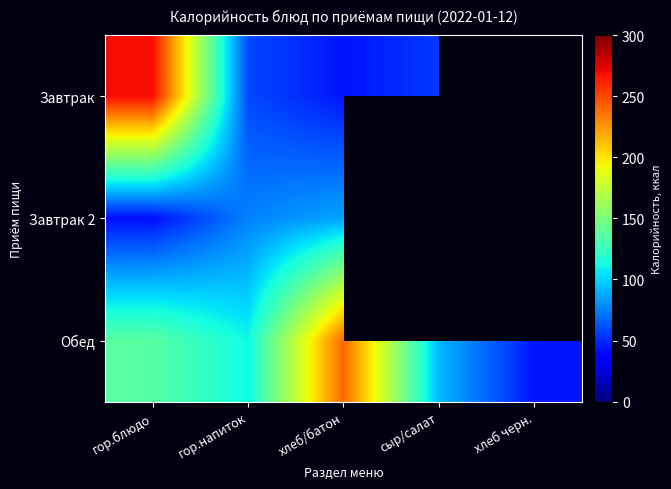

Which category has the highest value across all series?

гор.блюдо